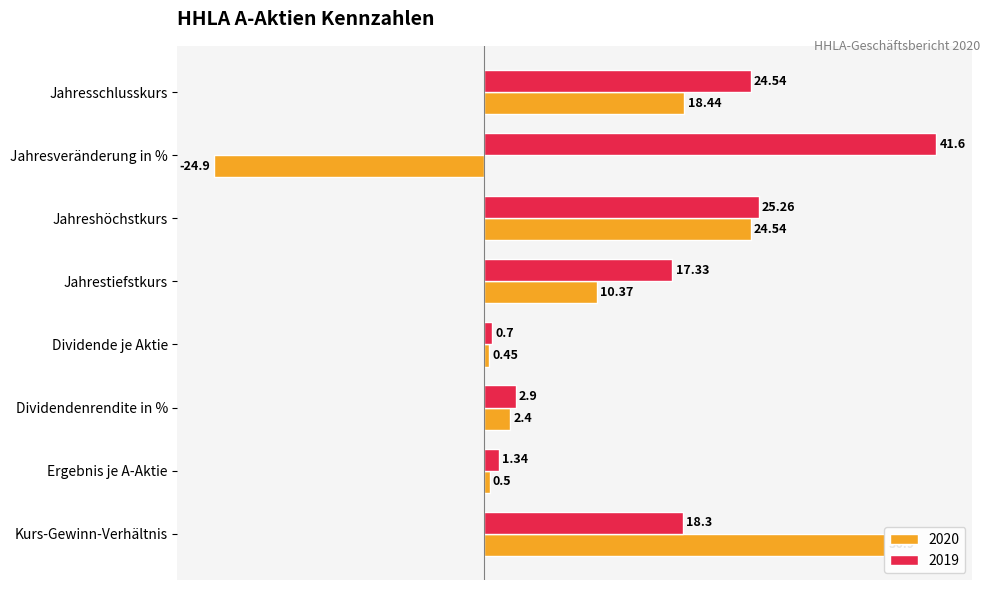

Reading right to left, extract all data points from this chart.

2020: Kurs-Gewinn-Verhältnis=36.9	Ergebnis je A-Aktie=0.5	Dividendenrendite in %=2.4	Dividende je Aktie=0.5	Jahrestiefstkurs=10.4	Jahreshöchstkurs=24.5	Jahresveränderung in %=-24.9	Jahresschlusskurs=18.4
2019: Kurs-Gewinn-Verhältnis=18.3	Ergebnis je A-Aktie=1.3	Dividendenrendite in %=2.9	Dividende je Aktie=0.7	Jahrestiefstkurs=17.3	Jahreshöchstkurs=25.3	Jahresveränderung in %=41.6	Jahresschlusskurs=24.5